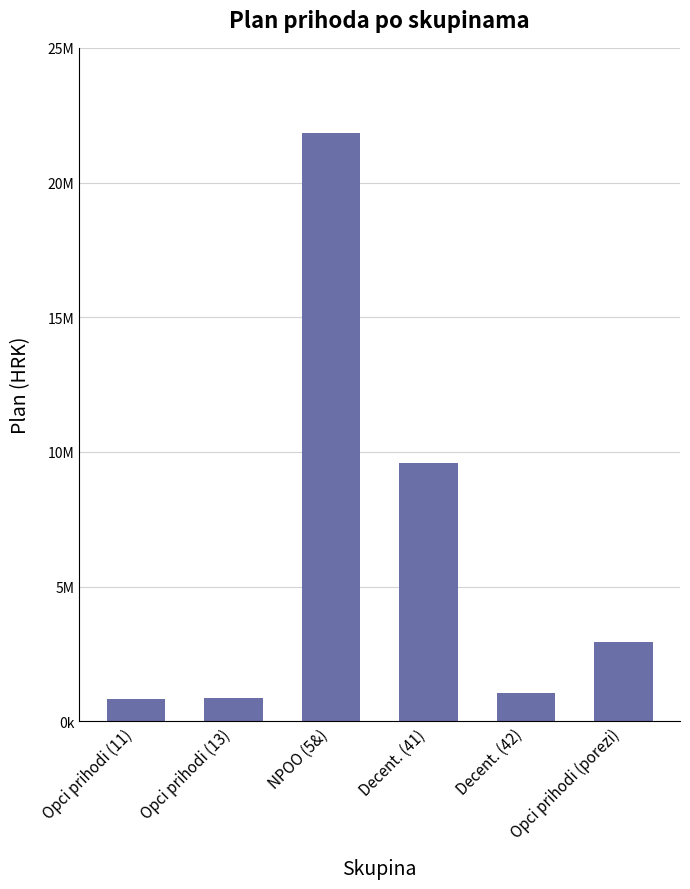

Are the bars horizontal?

No